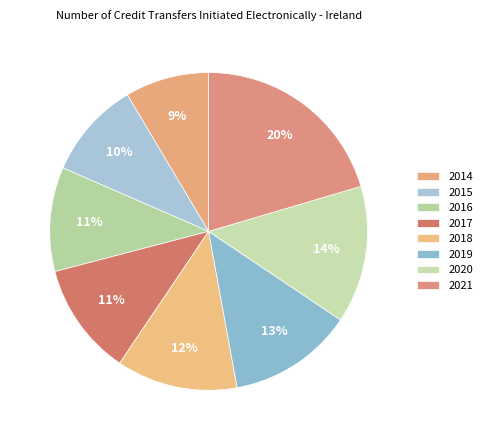

Is it true that 2020 is 4% of the pie?

False